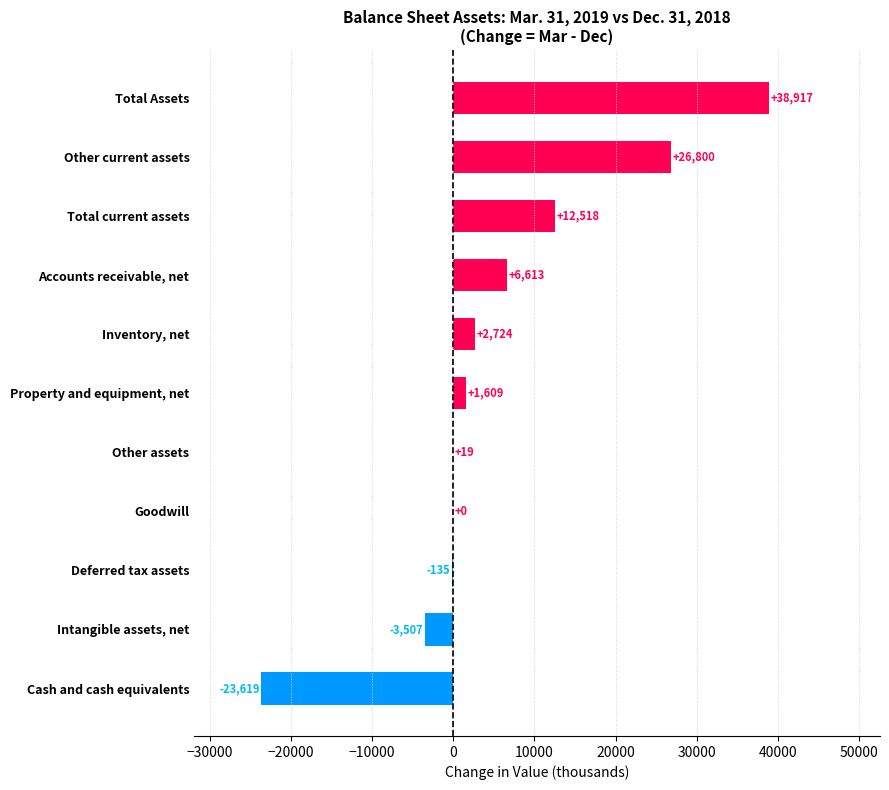

The value at Intangible assets, net is -3507. True or false?

True